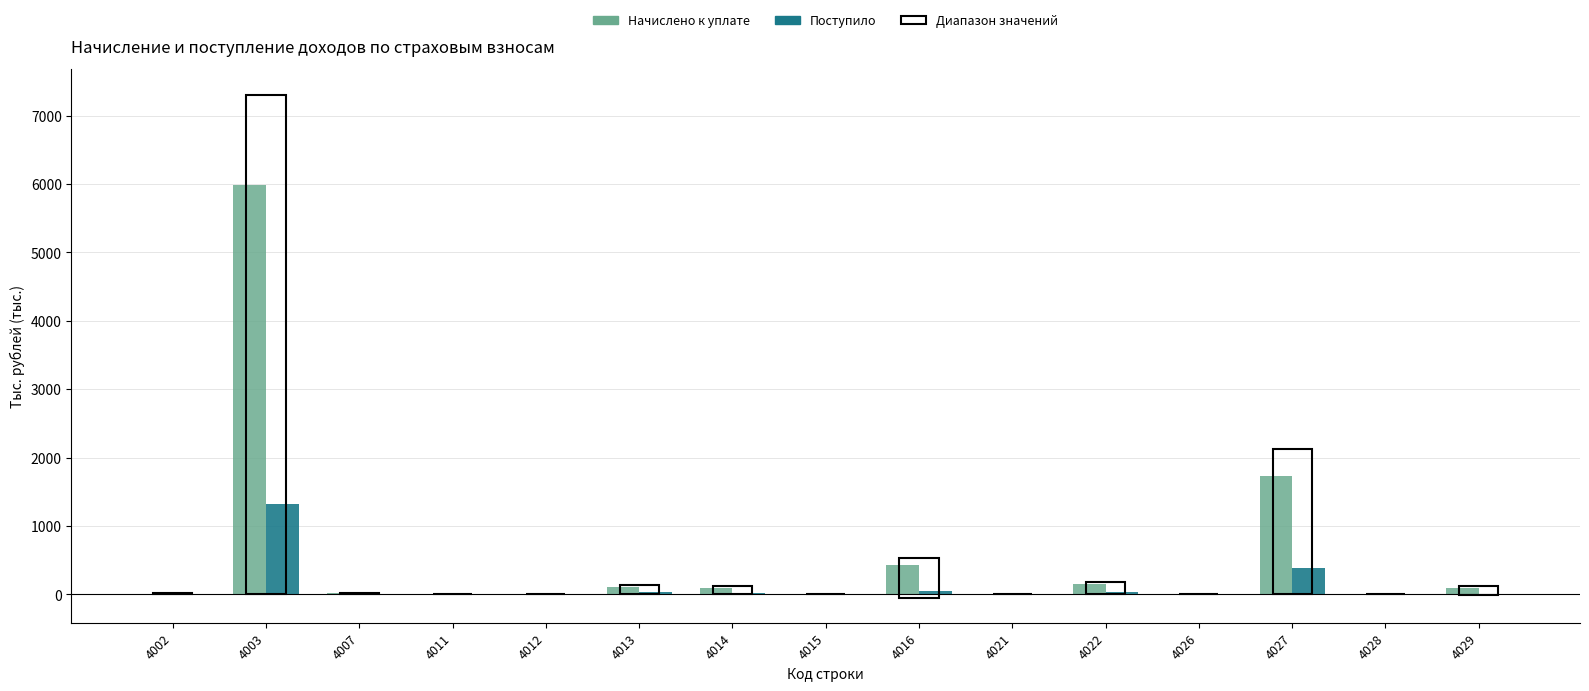

How many data points does each series have?

15